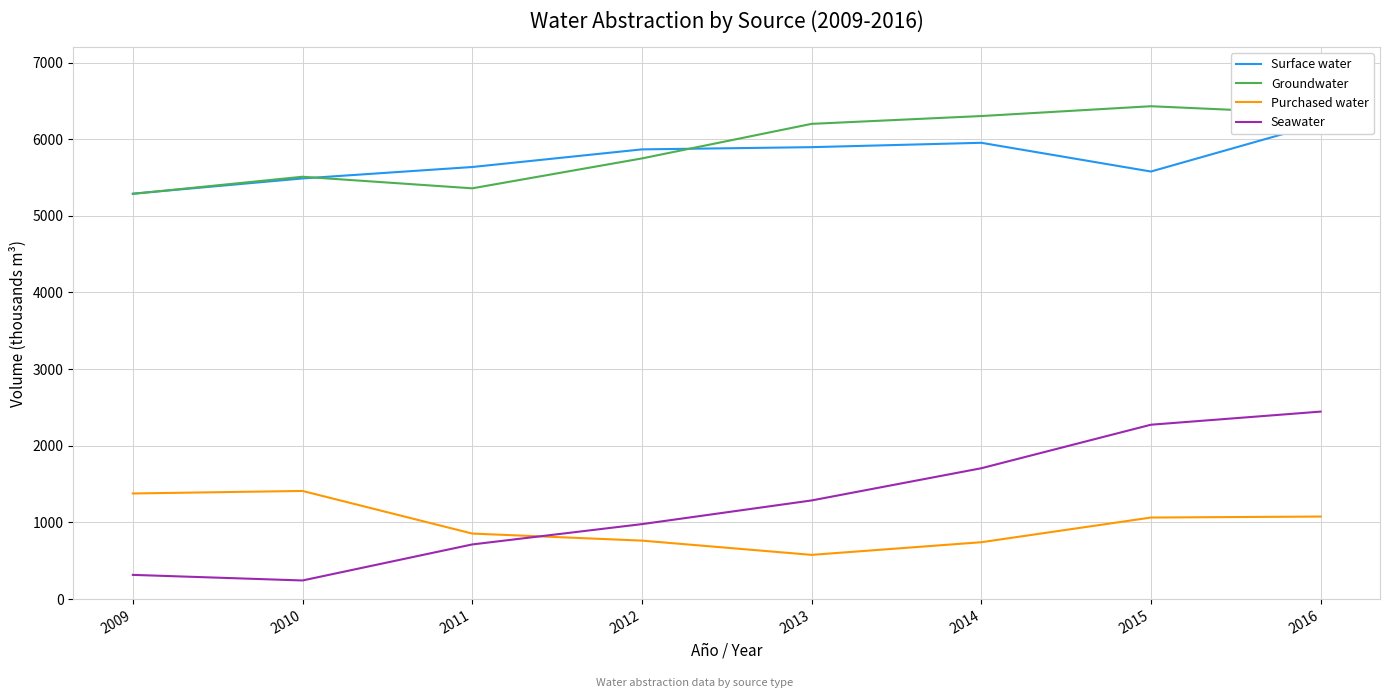

After their last crossing, which series has the higher values: Groundwater or Surface water?

Groundwater